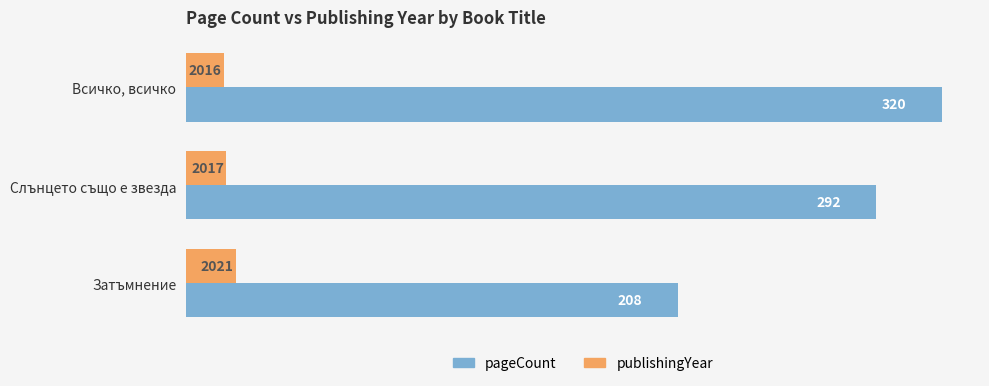

Which category has the lowest value across all series?

Всичко, всичко